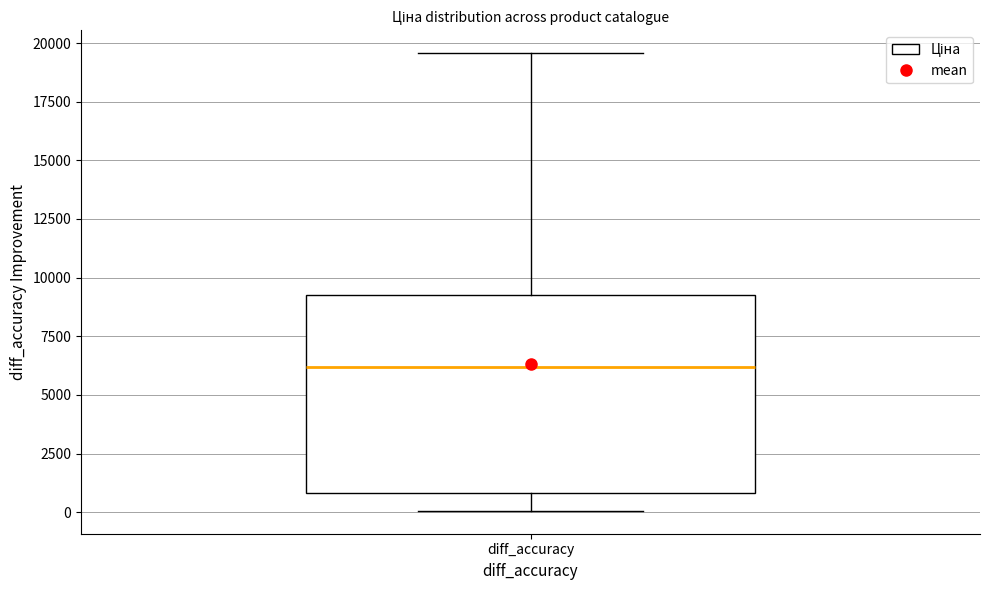

Where does the lower whisker of the box for diff_accuracy end on the y-axis? The values are not printed on the chart, so give them approximately, as read against the axis.

0